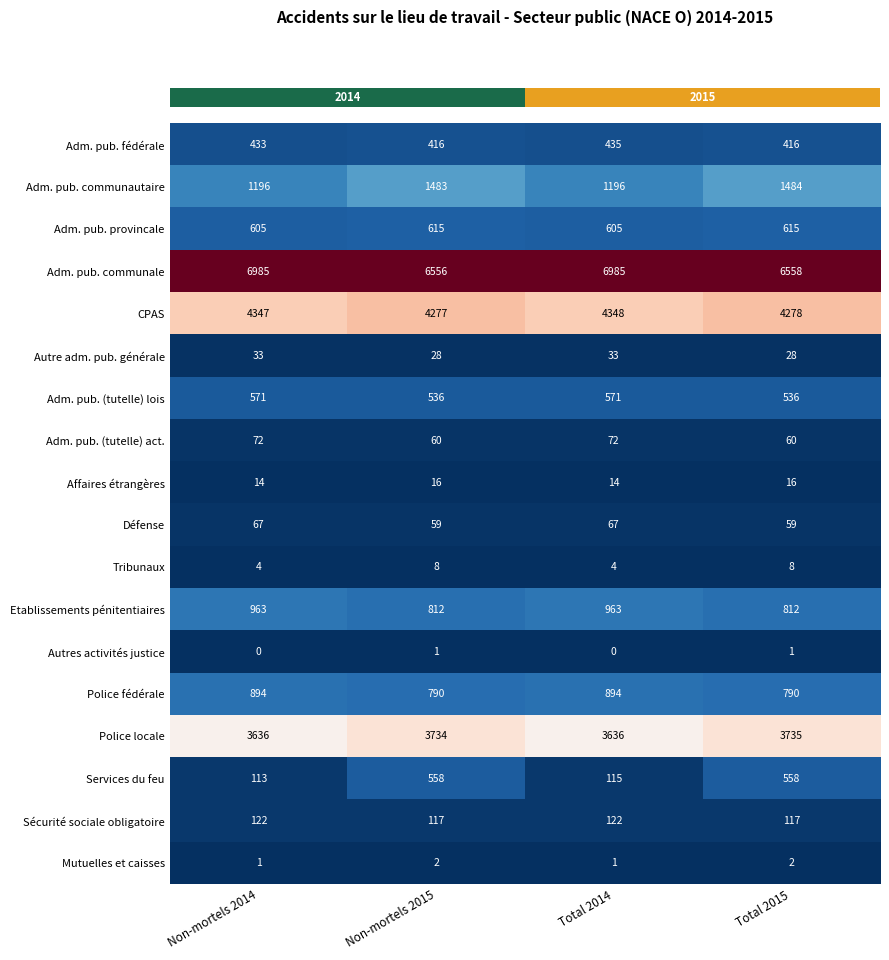

The Autre adm. pub. générale series shows 28 at Non-mortels 2015. True or false?

True